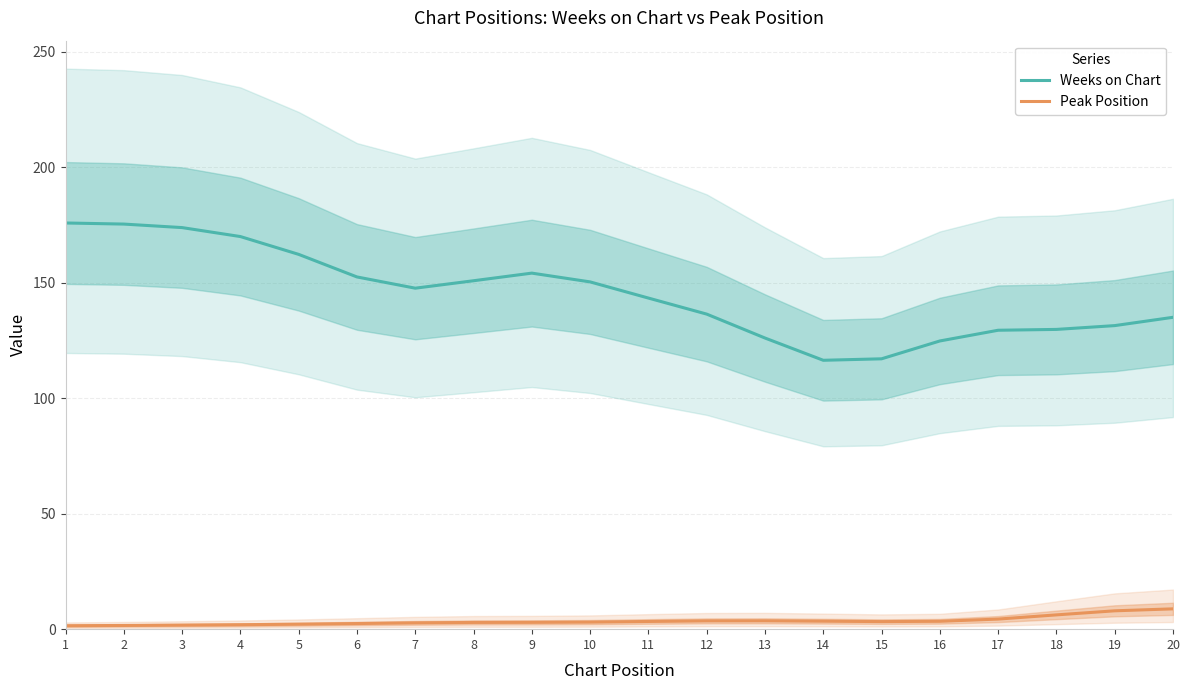

Which series has the largest total across all categories?

Weeks on Chart